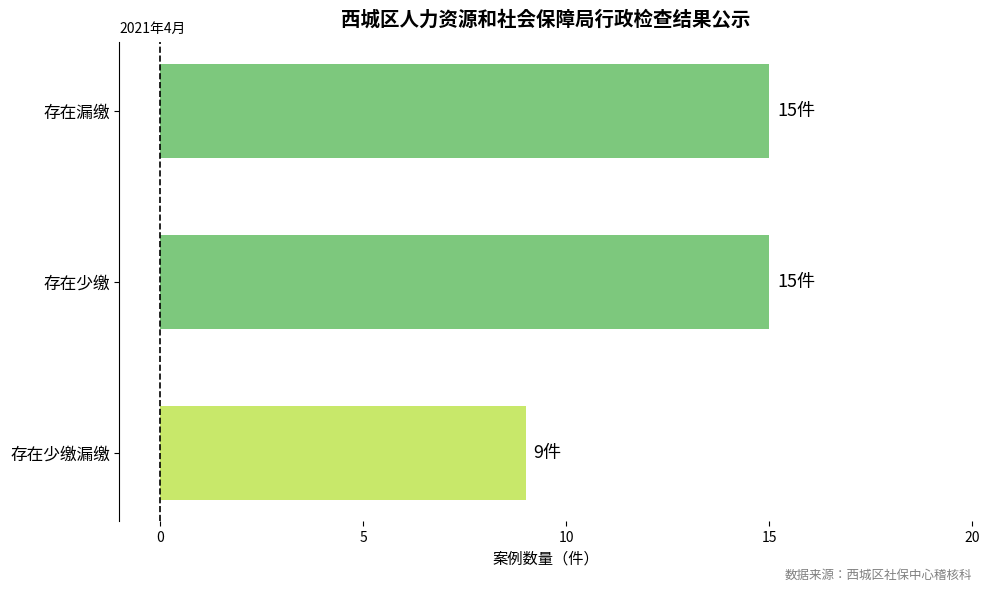

Reading top to bottom, list all the values displayed in this chart.

15	15	9